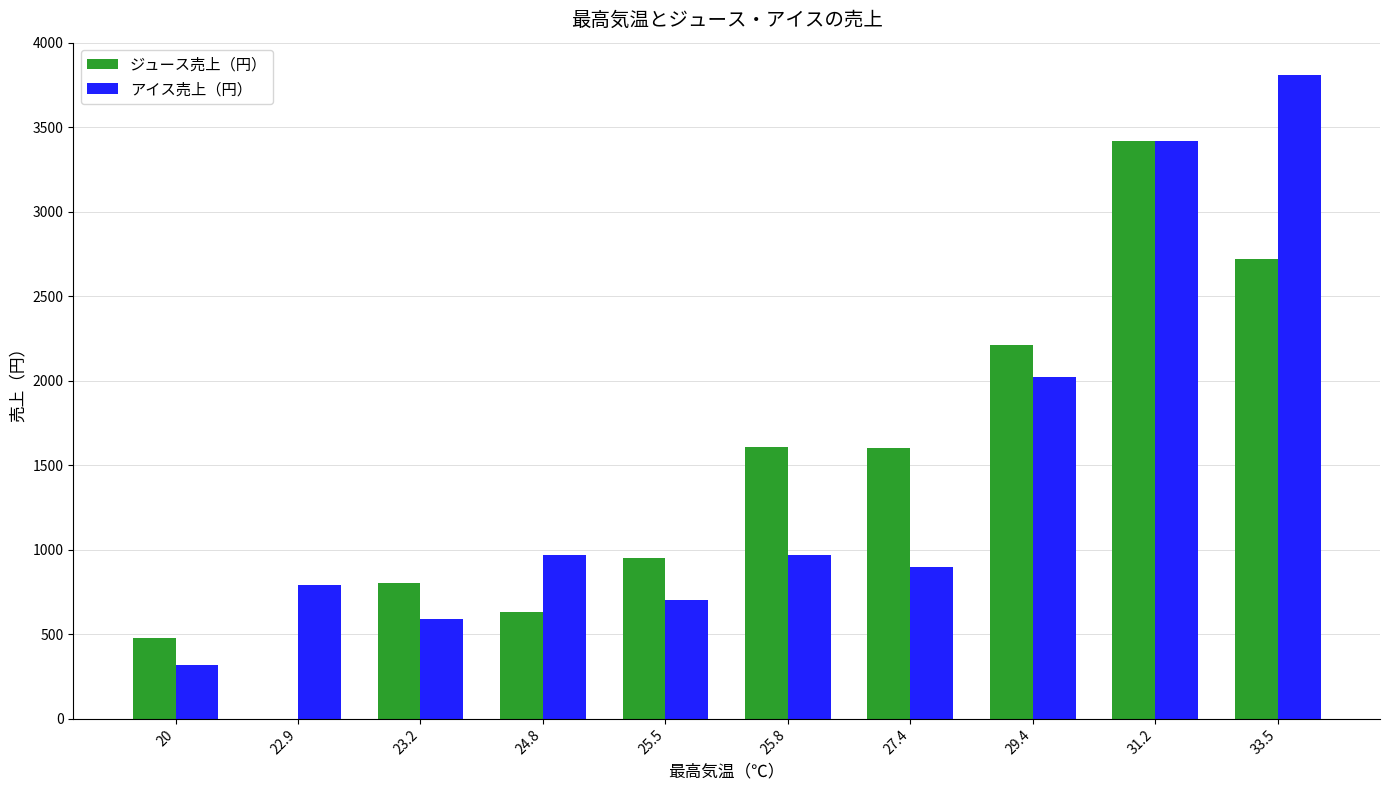

What is the sum of all アイス売上（円） values?

14490